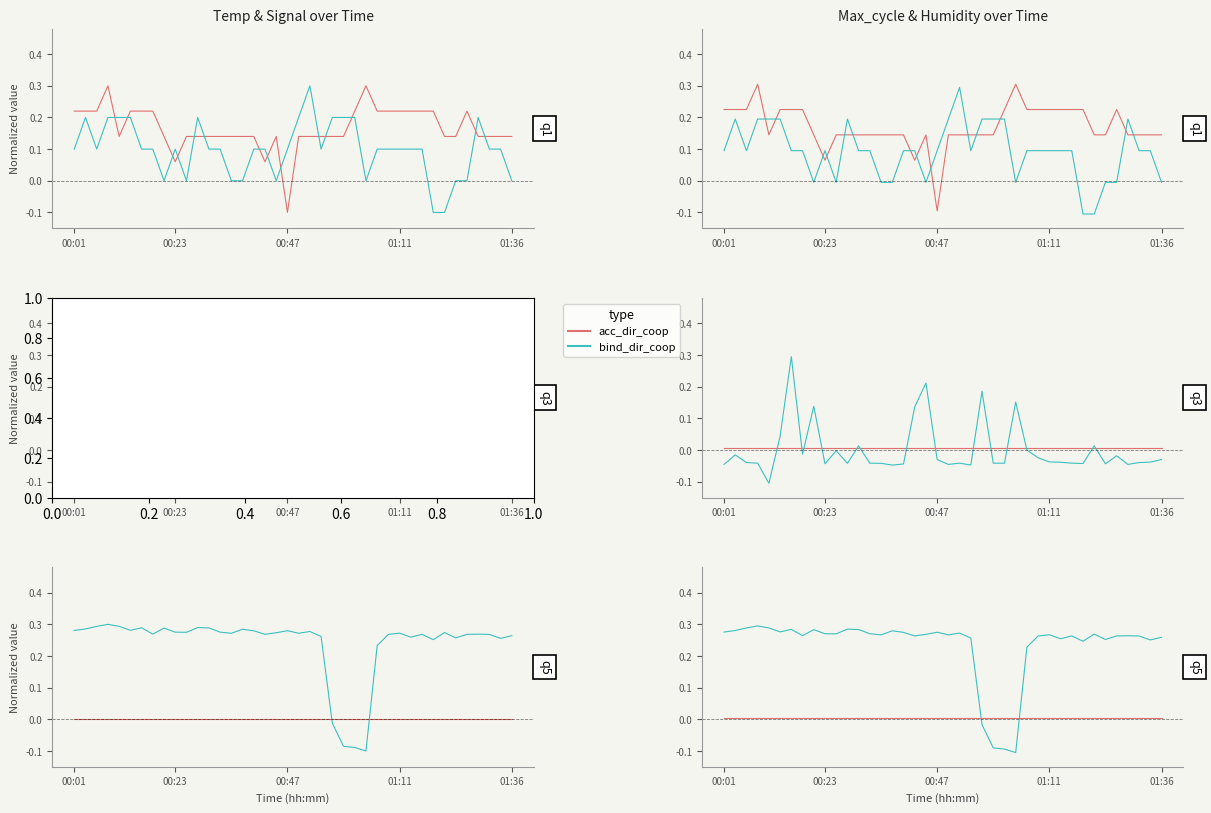

What is the sum of the Max_cycle values at 19 and 17?

0.1